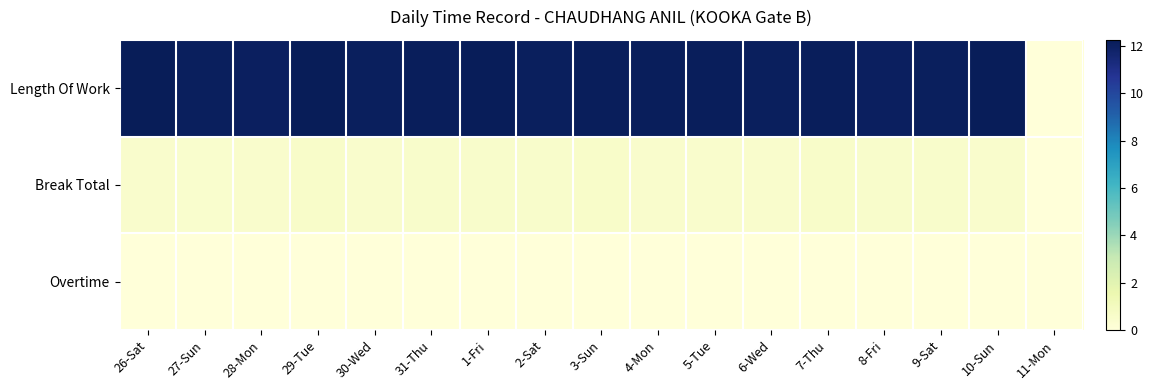

Count the number of data series in this chart.

3